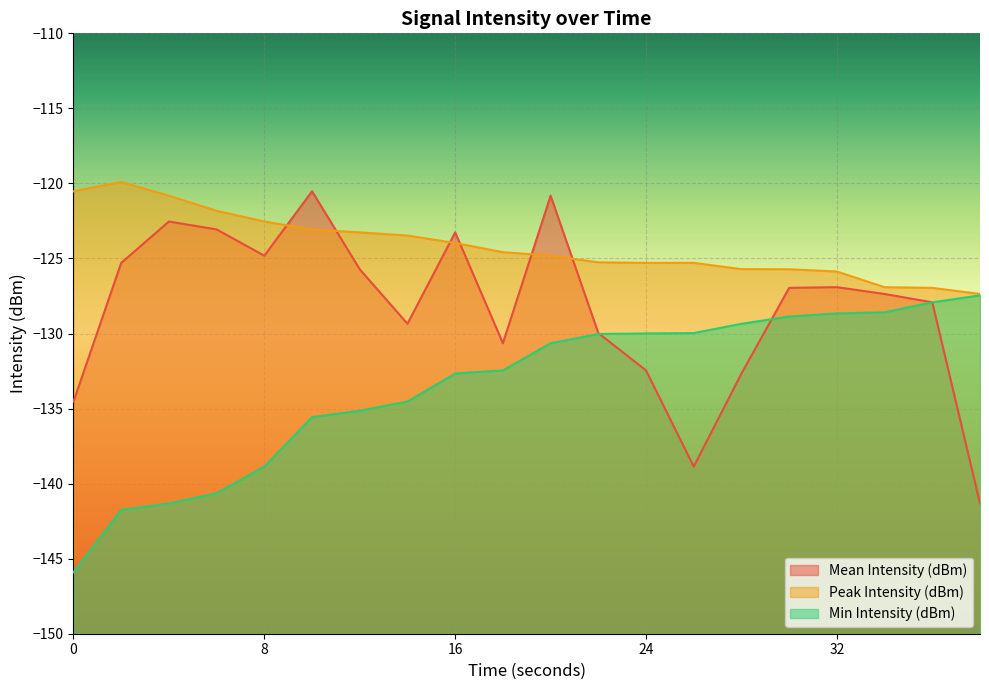

Reading right to left, list all the values displayed in this chart.

Mean Intensity (dBm): -141.3	-127.9	-127.4	-126.9	-127.0	-132.7	-138.9	-132.5	-130.0	-120.8	-130.6	-123.3	-129.4	-125.7	-120.5	-124.8	-123.1	-122.5	-125.3	-134.5
Peak Intensity (dBm): -127.4	-127.0	-126.9	-125.9	-125.7	-125.7	-125.3	-125.3	-125.3	-124.8	-124.6	-124.0	-123.5	-123.3	-123.1	-122.5	-121.8	-120.8	-119.9	-120.5
Min Intensity (dBm): -127.5	-127.9	-128.6	-128.7	-128.9	-129.4	-130.0	-130.0	-130.0	-130.6	-132.5	-132.7	-134.5	-135.1	-135.6	-138.9	-140.6	-141.3	-141.8	-145.9